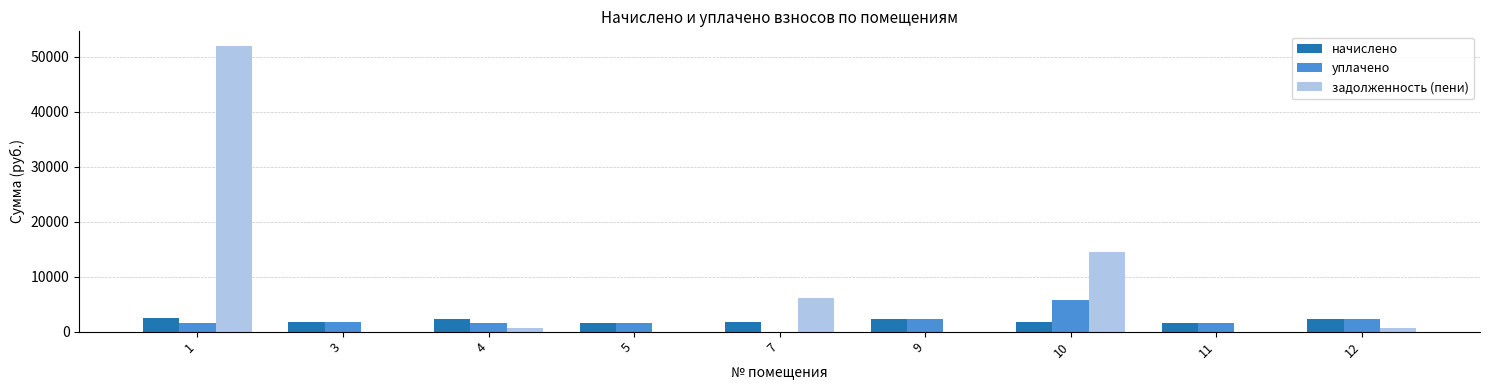

The задолженность (пени) series shows 14462.7 at 10. True or false?

True